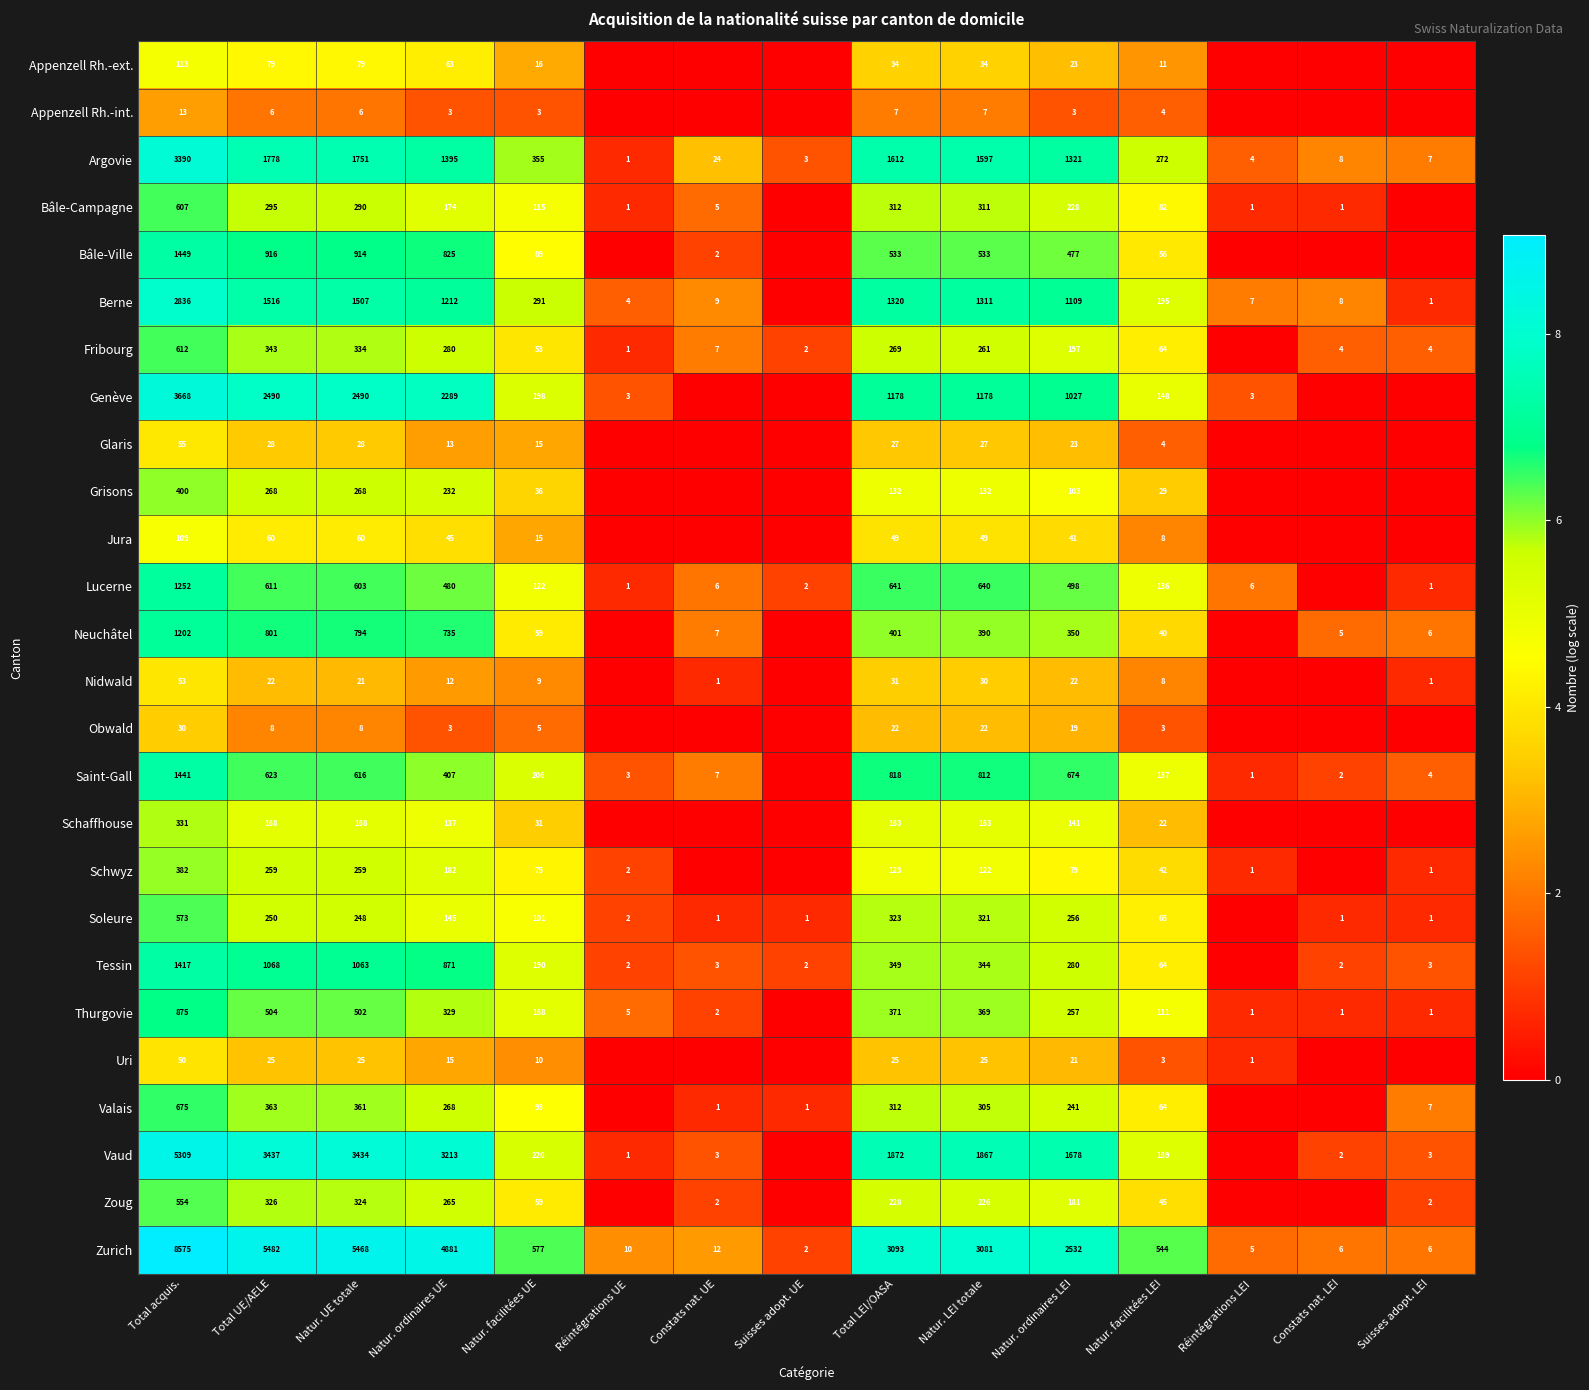

The Zurich series shows 4881 at Natur. ordinaires UE. True or false?

True